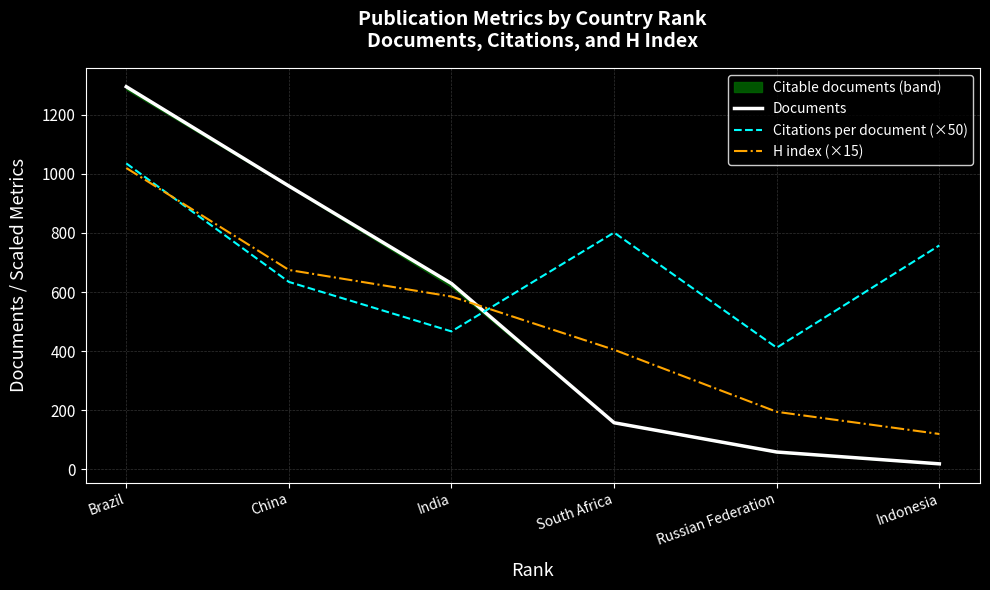

Between which two adjacent categories do Documents and Citations per document (×50) first intersect?

India and South Africa